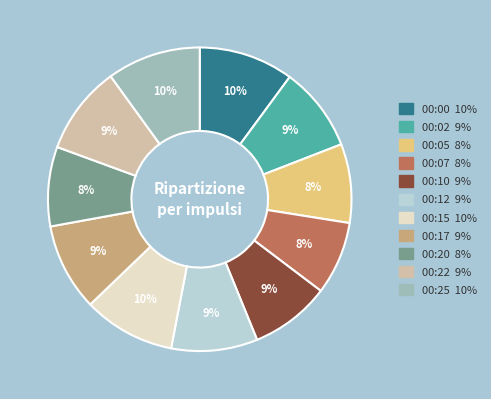

Does 00:02 represent more than half of the total?

No